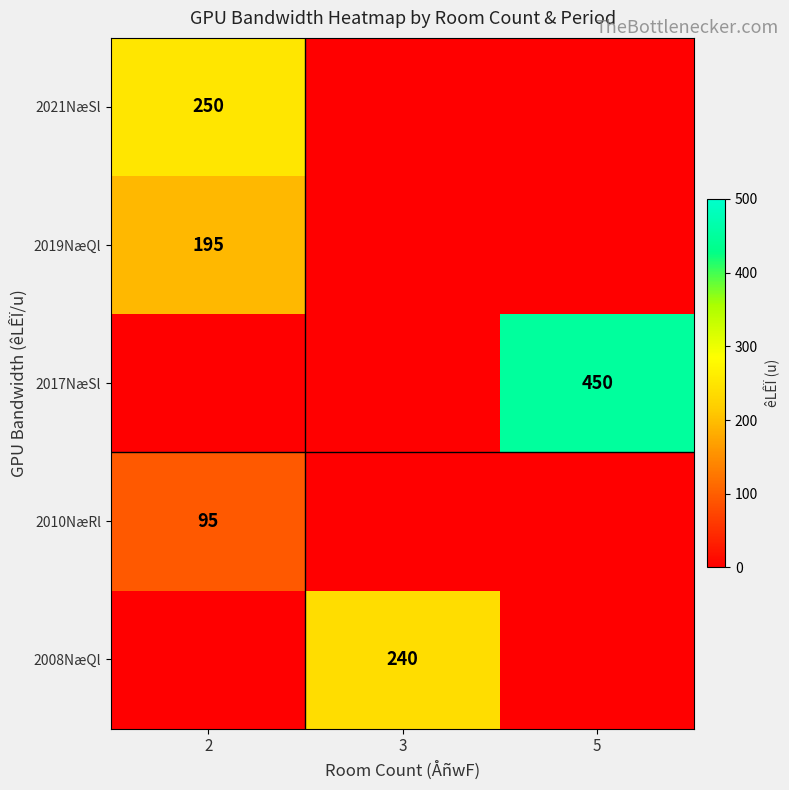

Is the value of 2021NæSl at 2 greater than the value of 2008NæQl at 3?

Yes